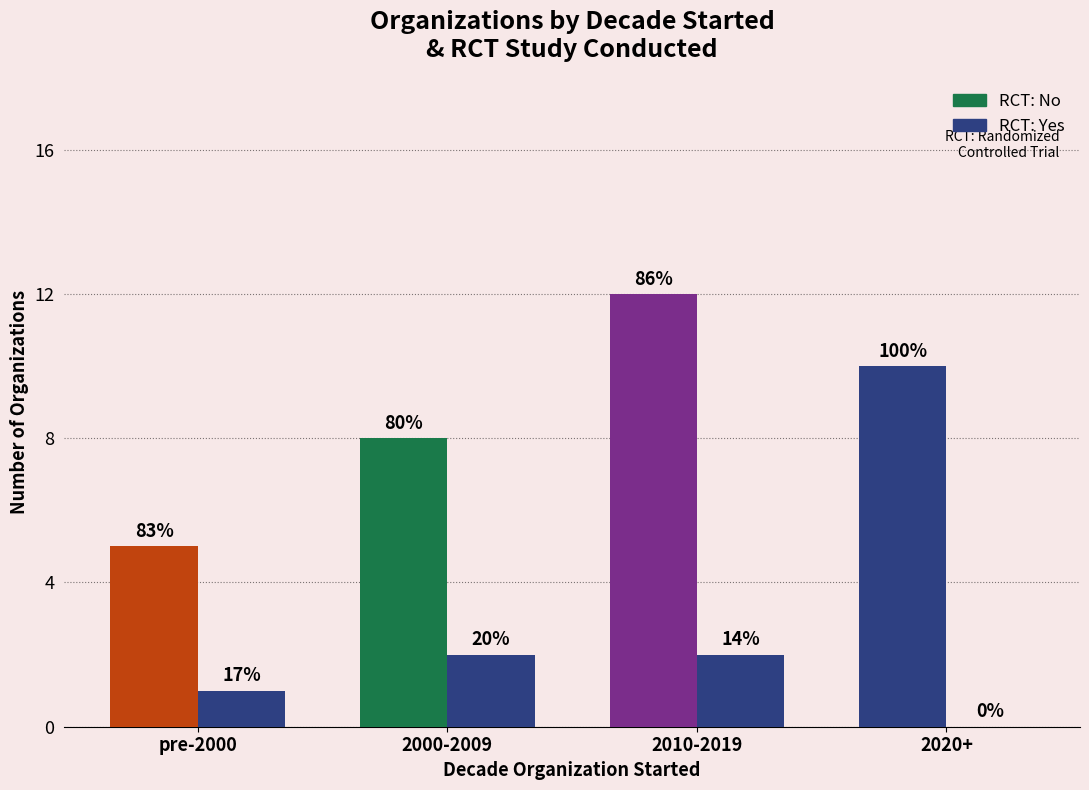

List the series in order of their peak value, lowest first.

RCT: Yes, RCT: No